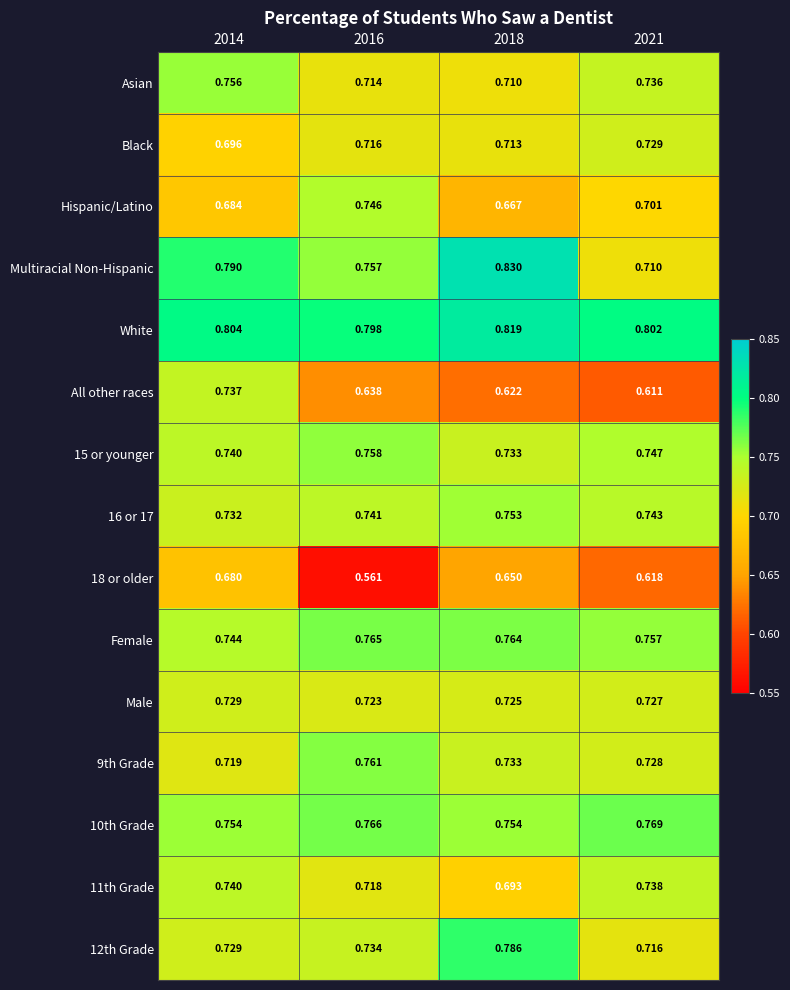

Is the value of 10th Grade at 2016 greater than the value of Female at 2021?

Yes